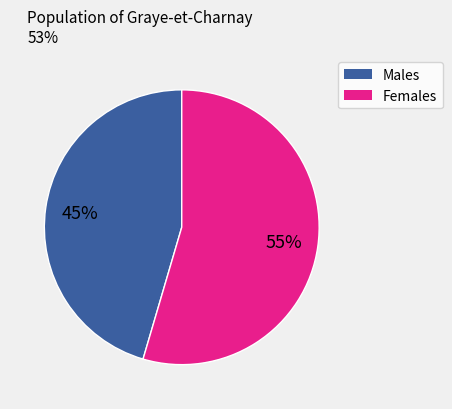

To the nearest percent, what is the average slice percentage?

50%